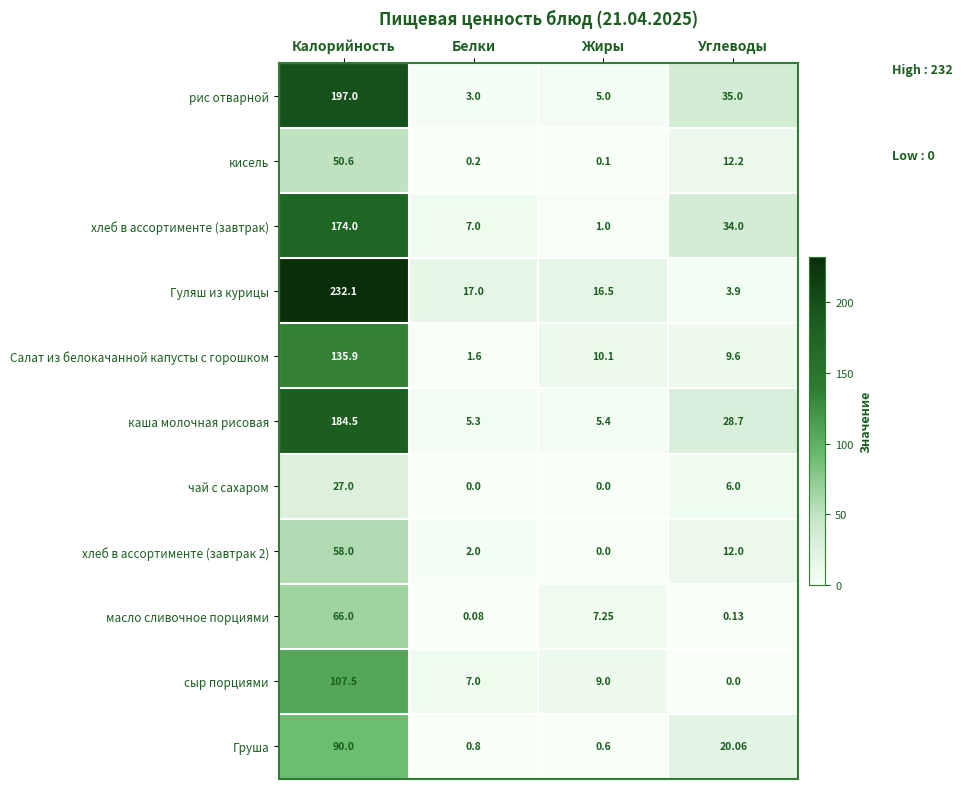

Count the number of data series in this chart.

11